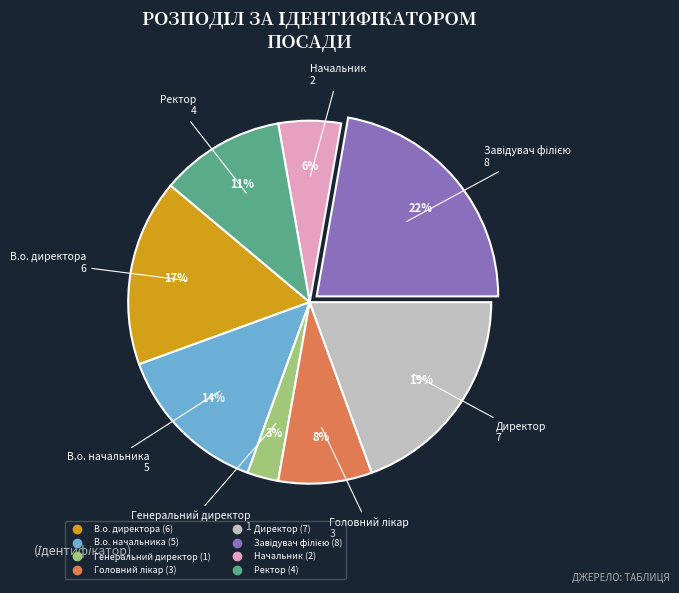

To the nearest percent, what is the average slice percentage?

12%